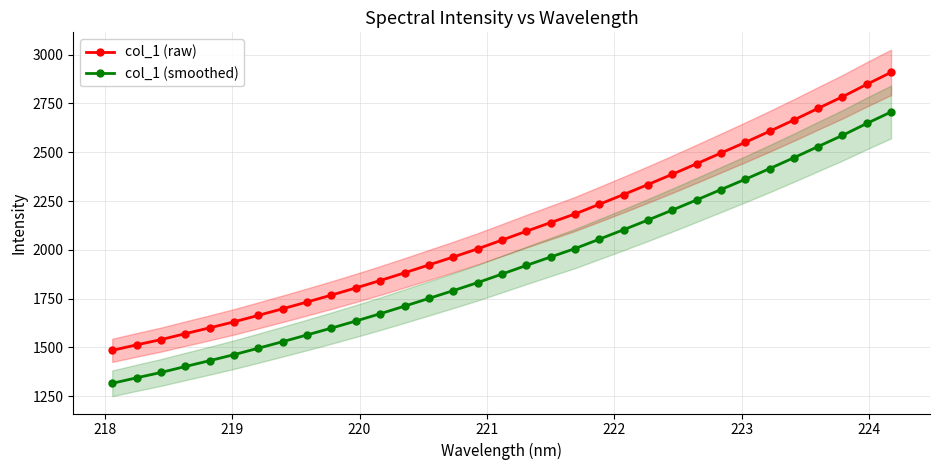

True or false: col_1 (smoothed) and col_1 (raw) cross at least once.

False